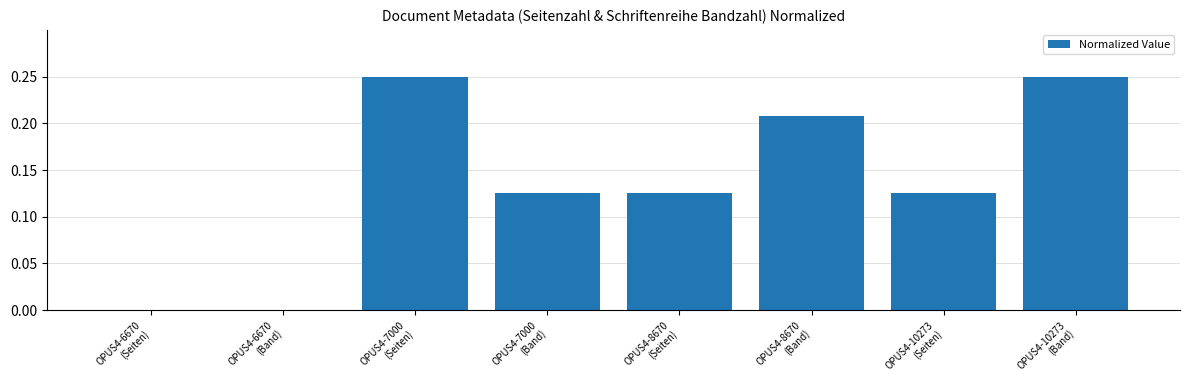

What is the label of the 7th bar from the left?

OPUS4-10273
(Seiten)